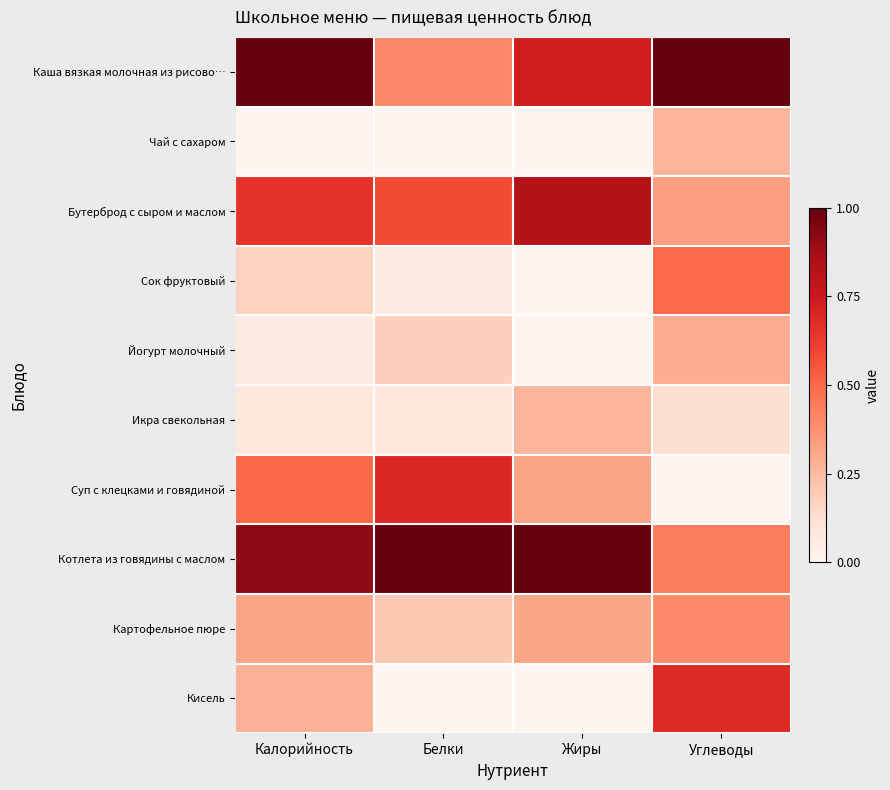

Reading left to right, what are all the values shown in this chart?

Каша вязкая молочная из рисово…: Калорийность=1.0	Белки=0.4	Жиры=0.7	Углеводы=1.0
Чай с сахаром: Калорийность=0.0	Белки=0.0	Жиры=0.0	Углеводы=0.3
Бутерброд с сыром и маслом: Калорийность=0.7	Белки=0.6	Жиры=0.8	Углеводы=0.3
Сок фруктовый: Калорийность=0.2	Белки=0.1	Жиры=0.0	Углеводы=0.5
Йогурт молочный: Калорийность=0.1	Белки=0.2	Жиры=0.0	Углеводы=0.3
Икра свекольная: Калорийность=0.1	Белки=0.1	Жиры=0.3	Углеводы=0.1
Суп с клецками и говядиной: Калорийность=0.5	Белки=0.7	Жиры=0.3	Углеводы=0.0
Котлета из говядины с маслом: Калорийность=0.9	Белки=1.0	Жиры=1.0	Углеводы=0.4
Картофельное пюре: Калорийность=0.3	Белки=0.2	Жиры=0.3	Углеводы=0.4
Кисель: Калорийность=0.3	Белки=0.0	Жиры=0.0	Углеводы=0.7